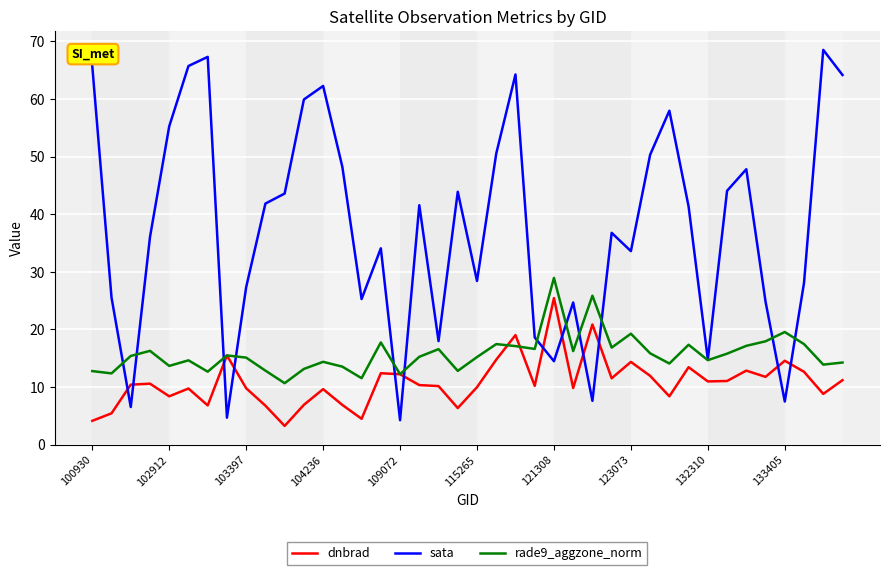

What is the minimum value shown in the chart?

3.3